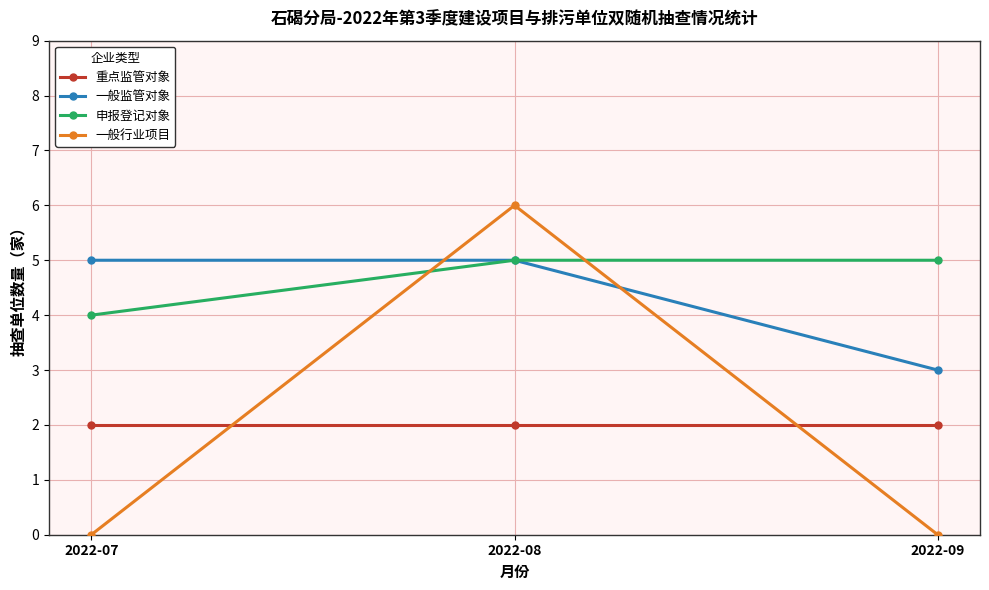

The value of 申报登记对象 at 2022-08 is 5. True or false?

True